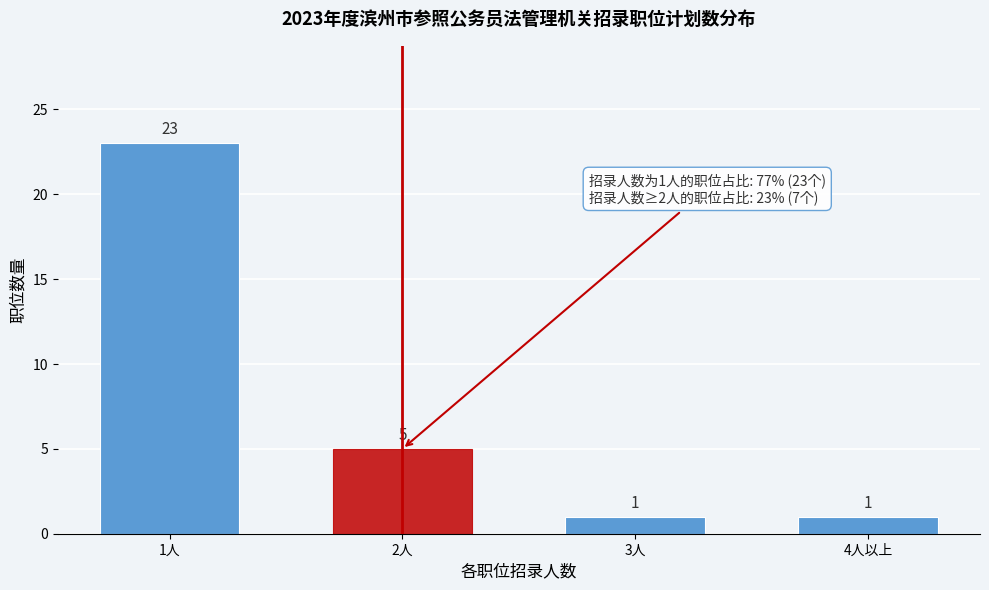

Reading left to right, what are all the values shown in this chart?

1人=23	2人=5	3人=1	4人以上=1